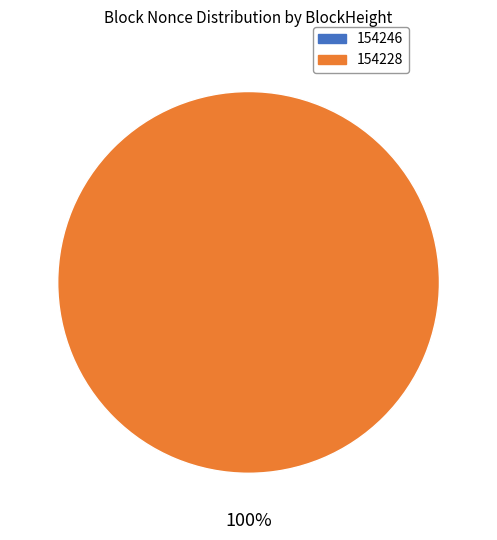

What is the smallest slice in the pie chart?

154246